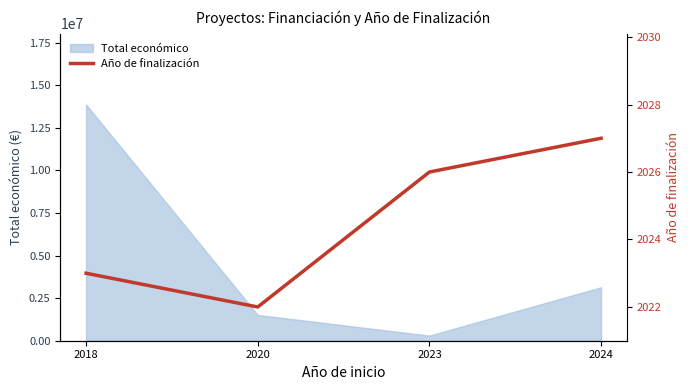

The value of Total económico at 2018 is 13870176. True or false?

True